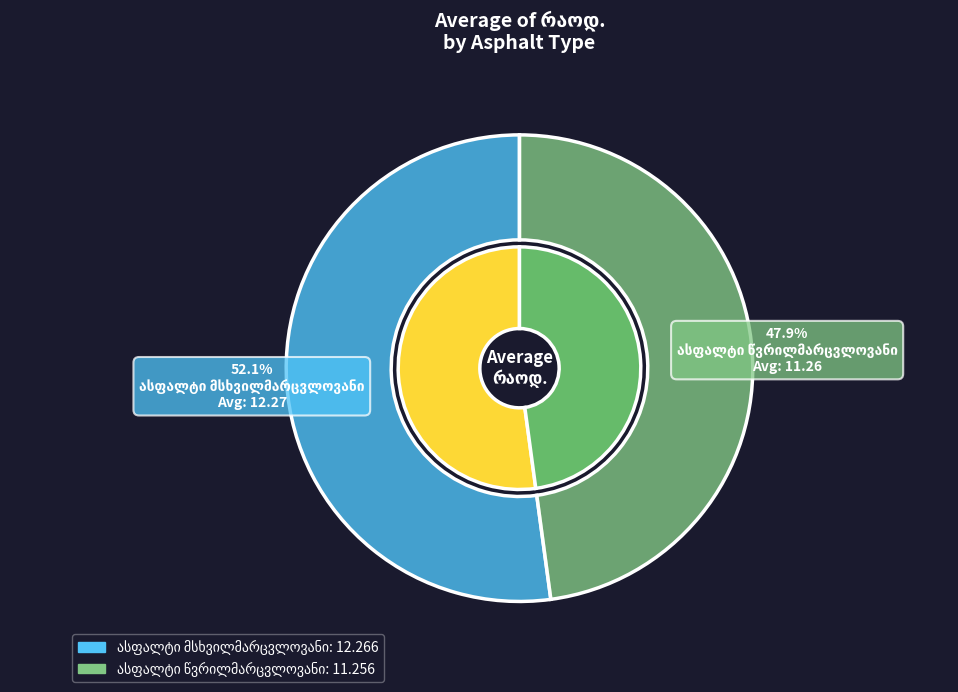

Rank the categories by value from lowest to highest.

ასფალტი წვრილმარცვლოვანი, ასფალტი მსხვილმარცვლოვანი